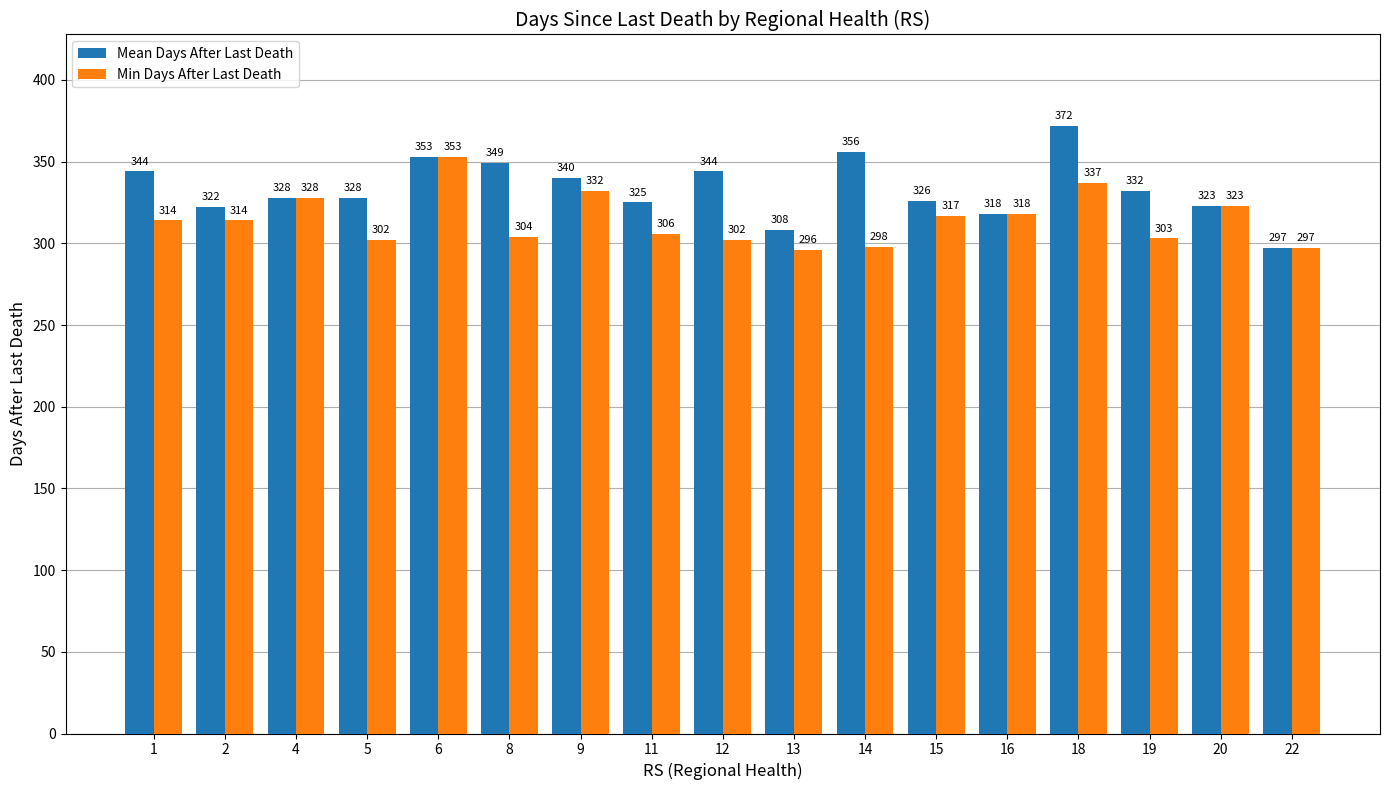

Is it true that Mean Days After Last Death equals 353 at 6?

True